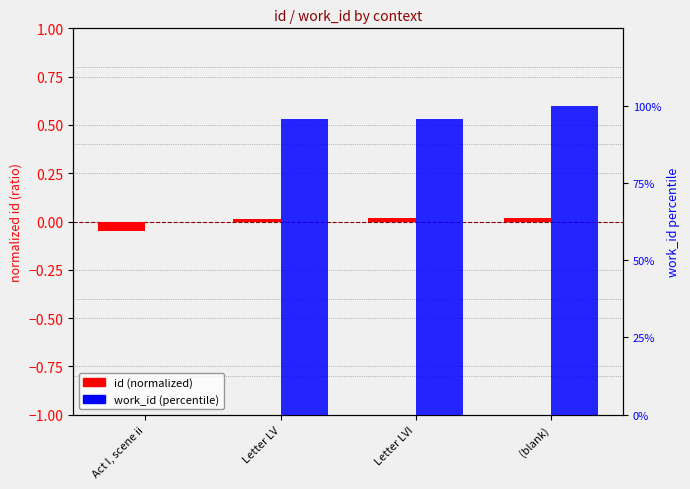

What are all the series names shown in the legend?

id (normalized), work_id (percentile)